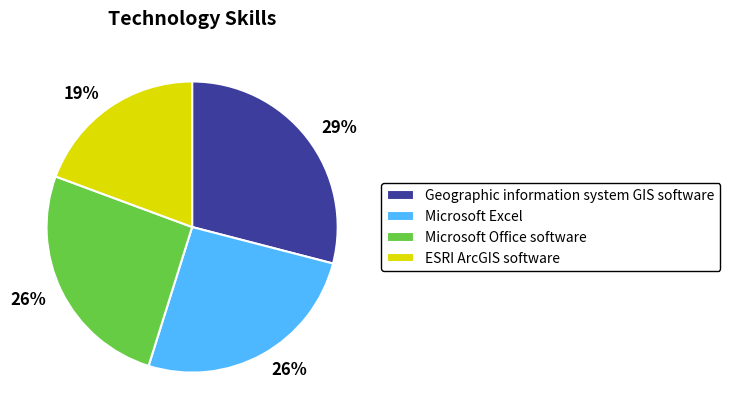

Is the sum of Microsoft Excel and Geographic information system GIS software greater than half?

Yes